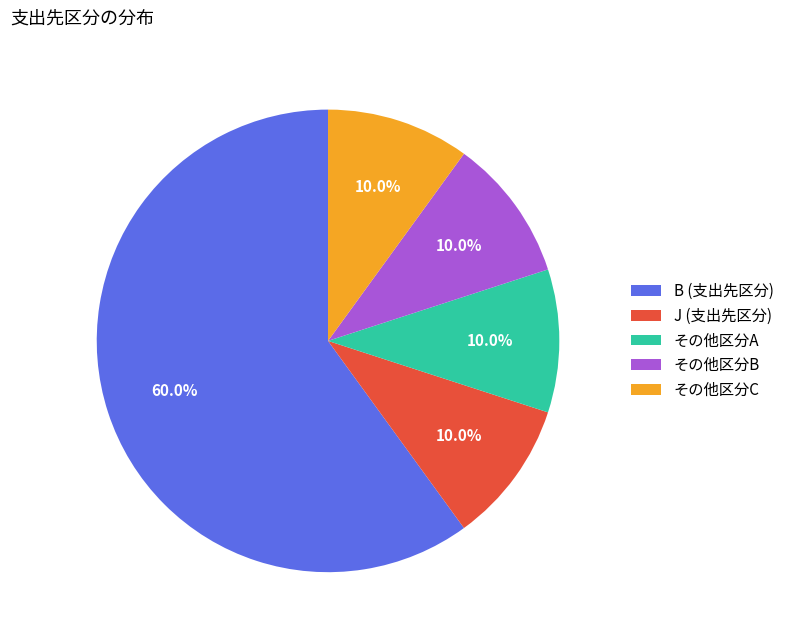

Which has a higher value, B (支出先区分) or その他区分A?

B (支出先区分)